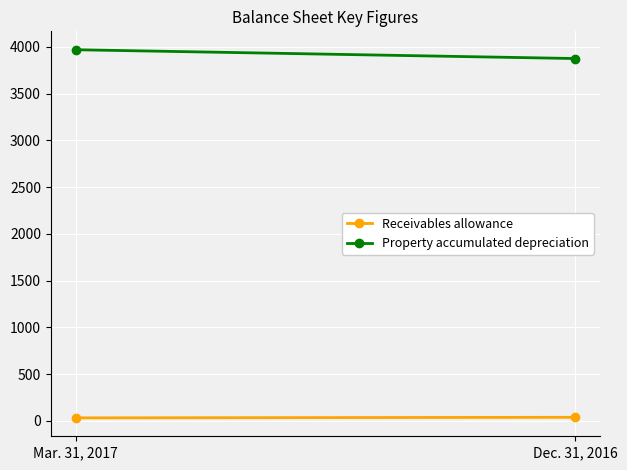

What is the sum of all Property accumulated depreciation values?

7844